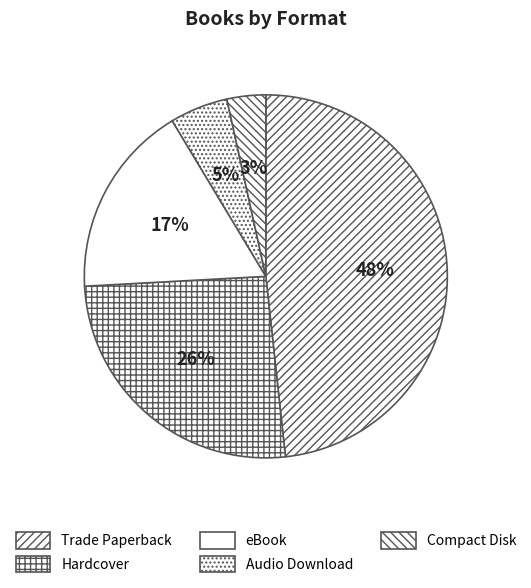

Which category has the smallest portion of the pie?

Compact Disk